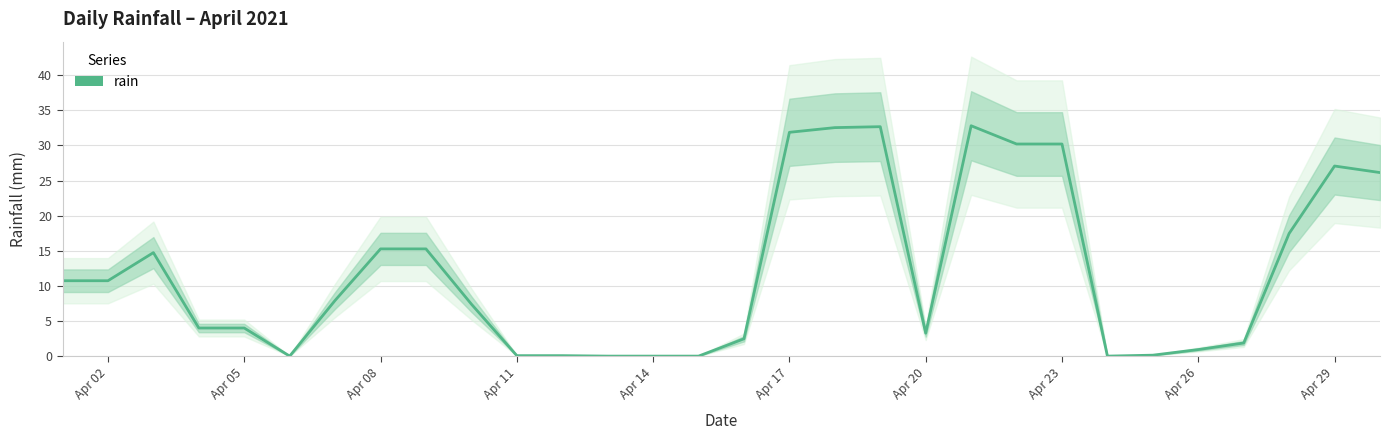

True or false: there are more than 2 points higher than both neighbors.

True